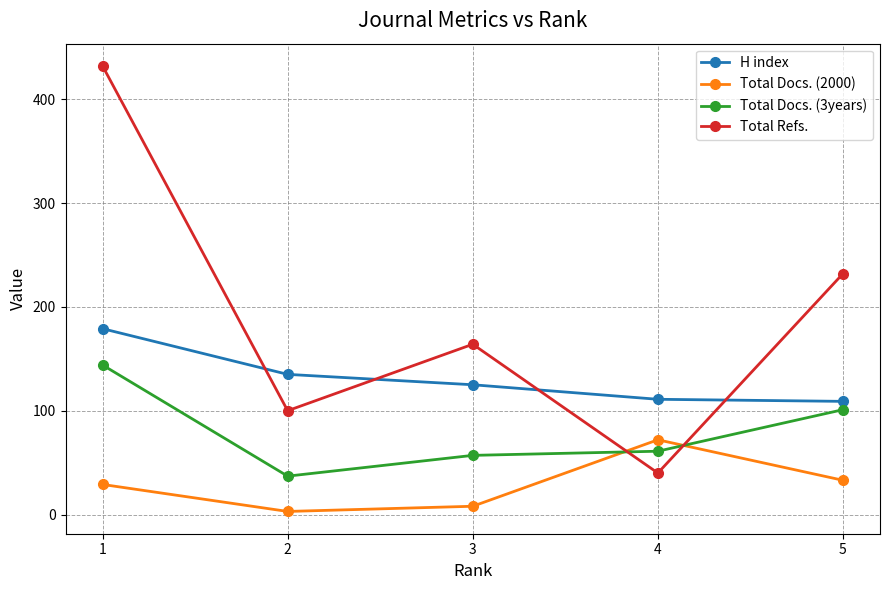

True or false: Total Docs. (2000) and H index intersect in this chart.

False